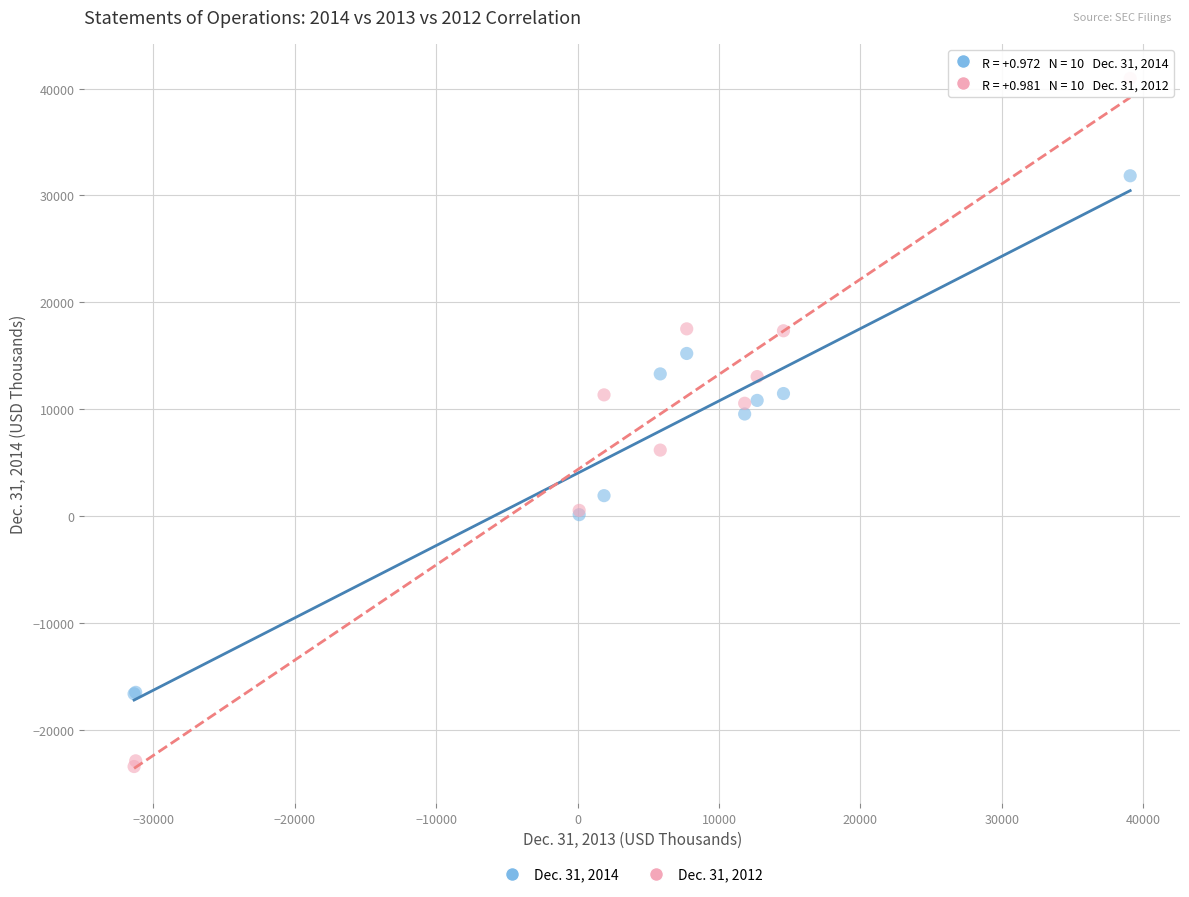

Which series reaches the maximum Y coordinate?

Dec. 31, 2012